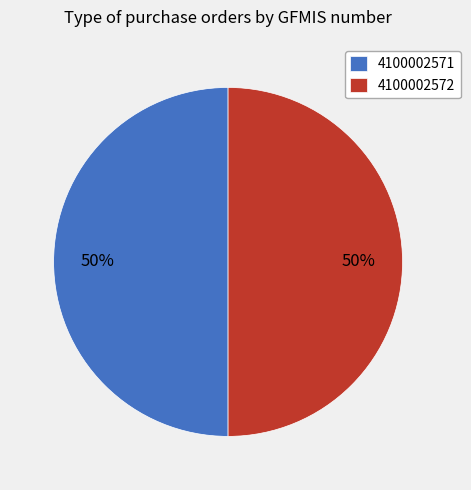

Count the number of slices in the pie.

2